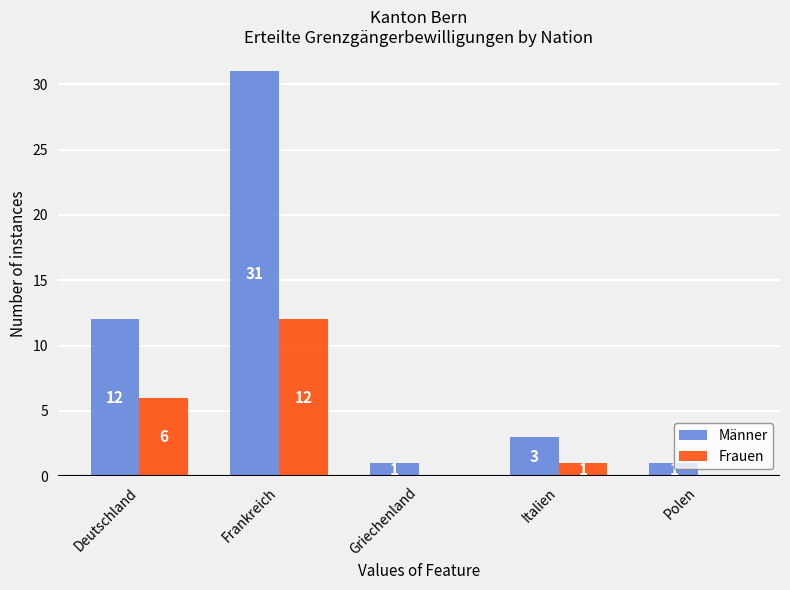

Reading right to left, what are all the values shown in this chart?

Männer: 1	3	1	31	12
Frauen: 0	1	0	12	6